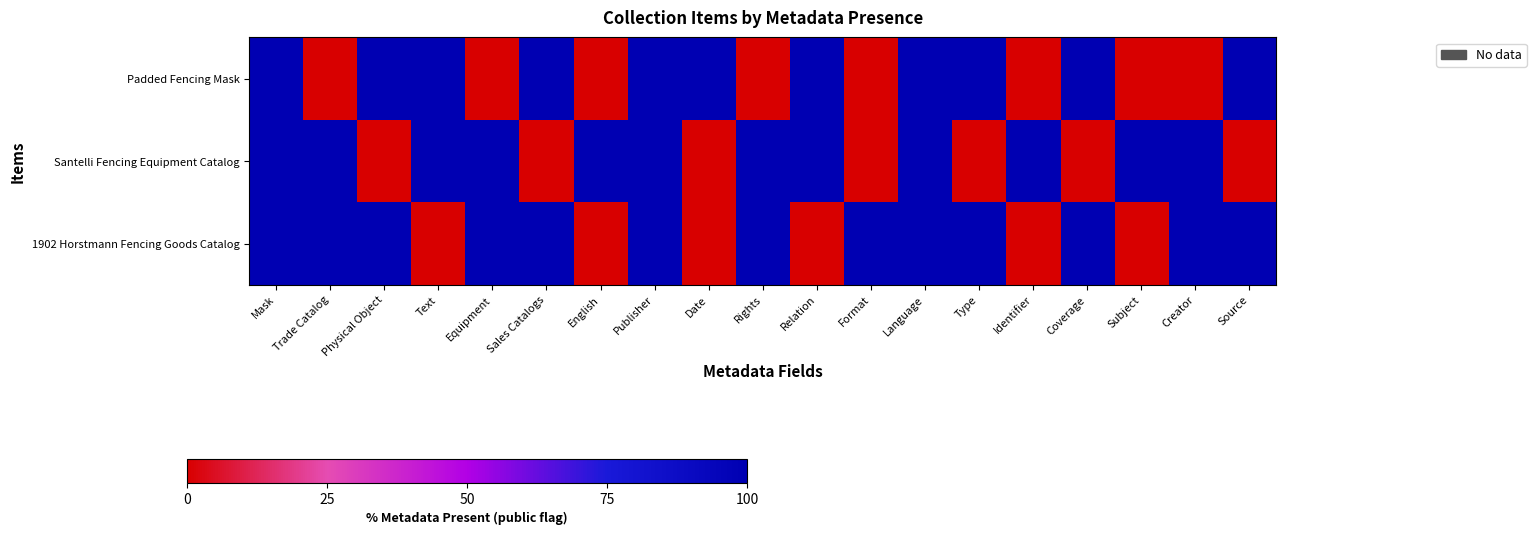

Rank the series by their average value, from highest to lowest.

1902 Horstmann Fencing Goods Catalog, Santelli Fencing Equipment Catalog, Padded Fencing Mask